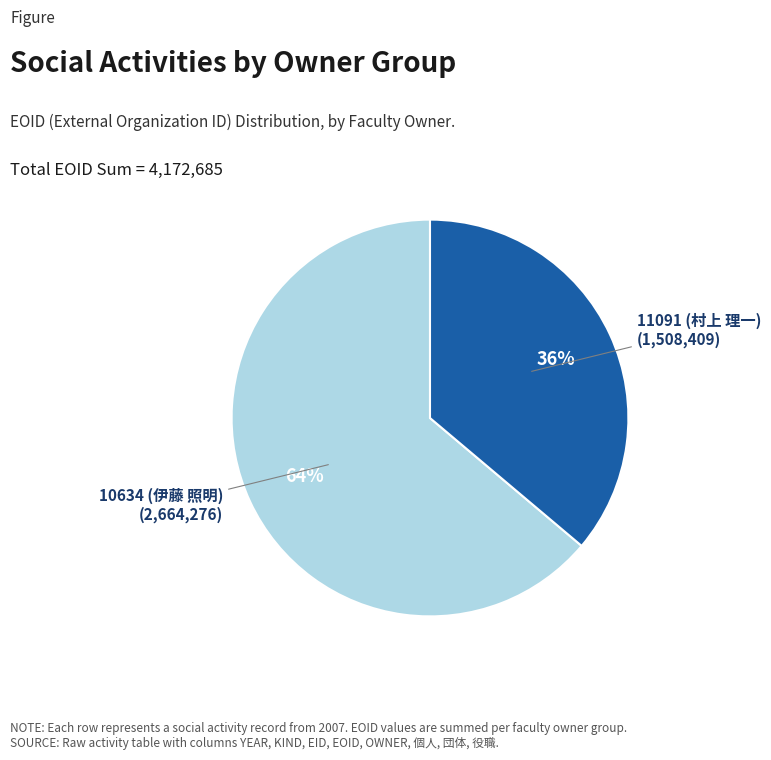

Is there any slice that represents more than half of the pie?

Yes